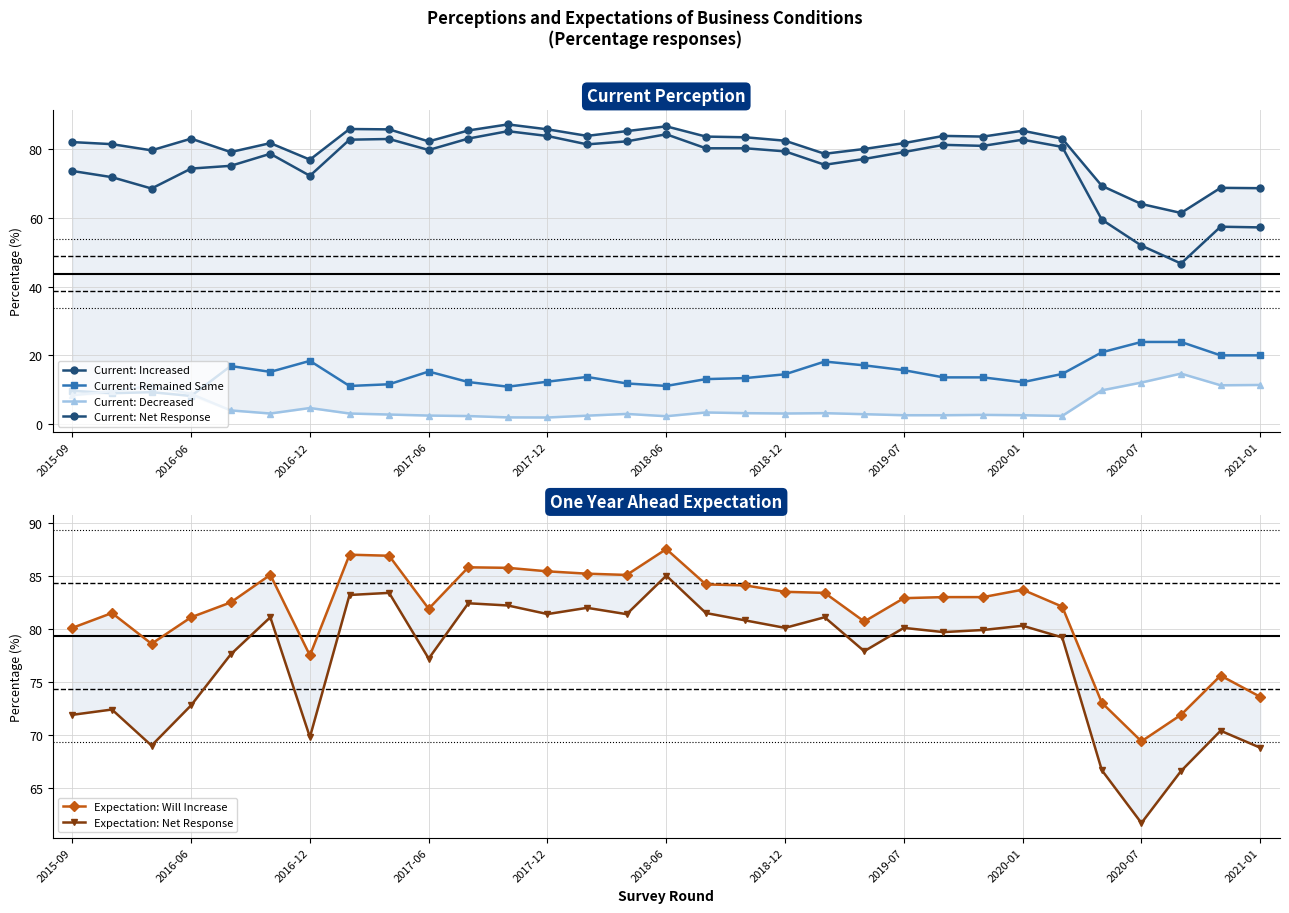

Does the chart have visible grid lines?

Yes